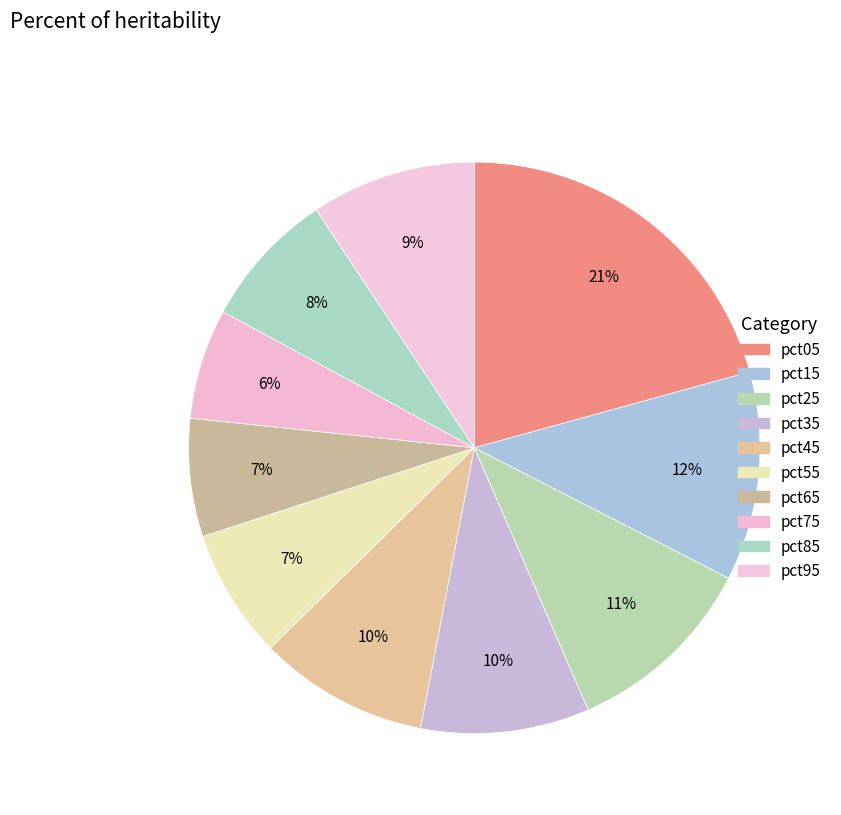

To the nearest percent, what percentage of the pie is pct25?

11%